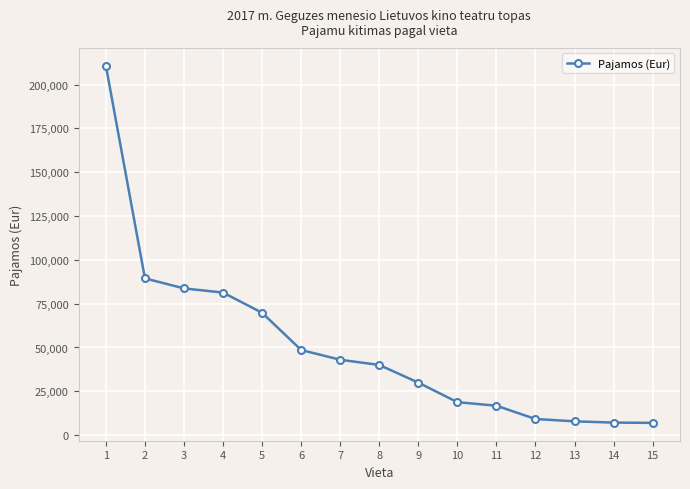

What is the value of the 3rd point from the left?

83705.9